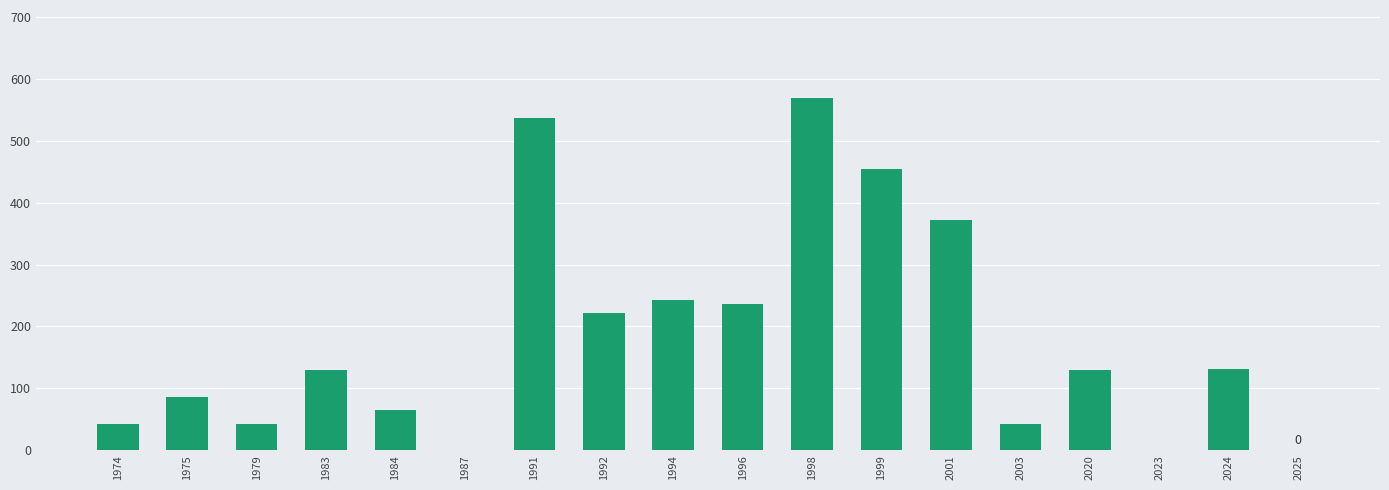

True or false: the data shows 11 at 2003.

False